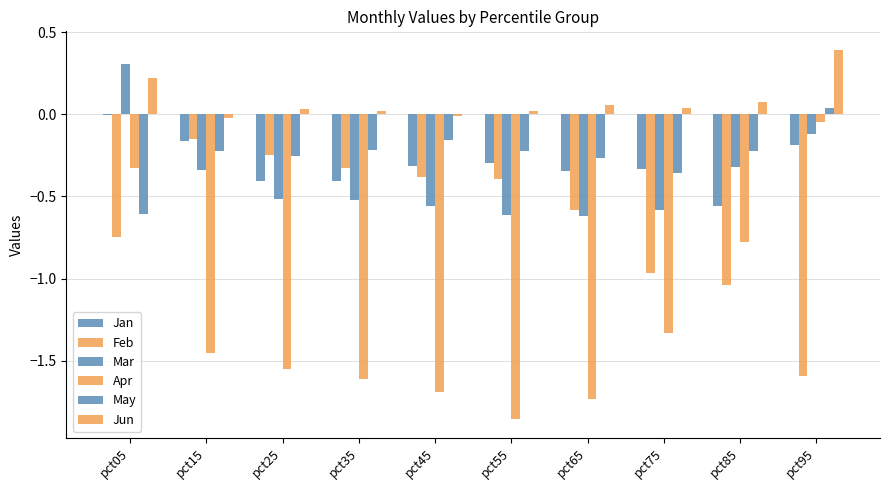

Are the bars grouped side by side (vs. stacked)?

Yes